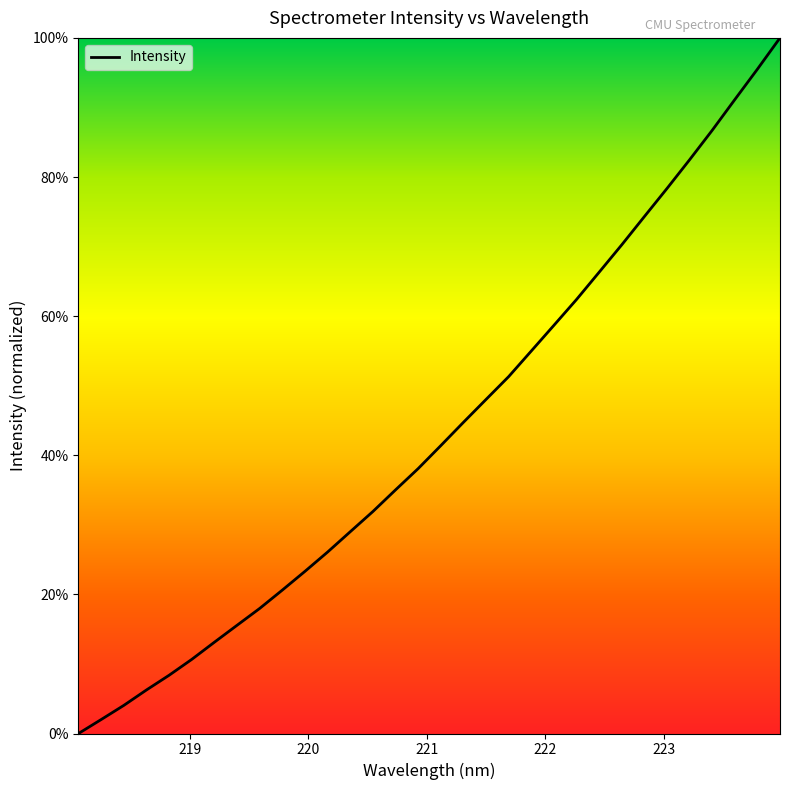

What is the maximum value shown in the chart?

100.0